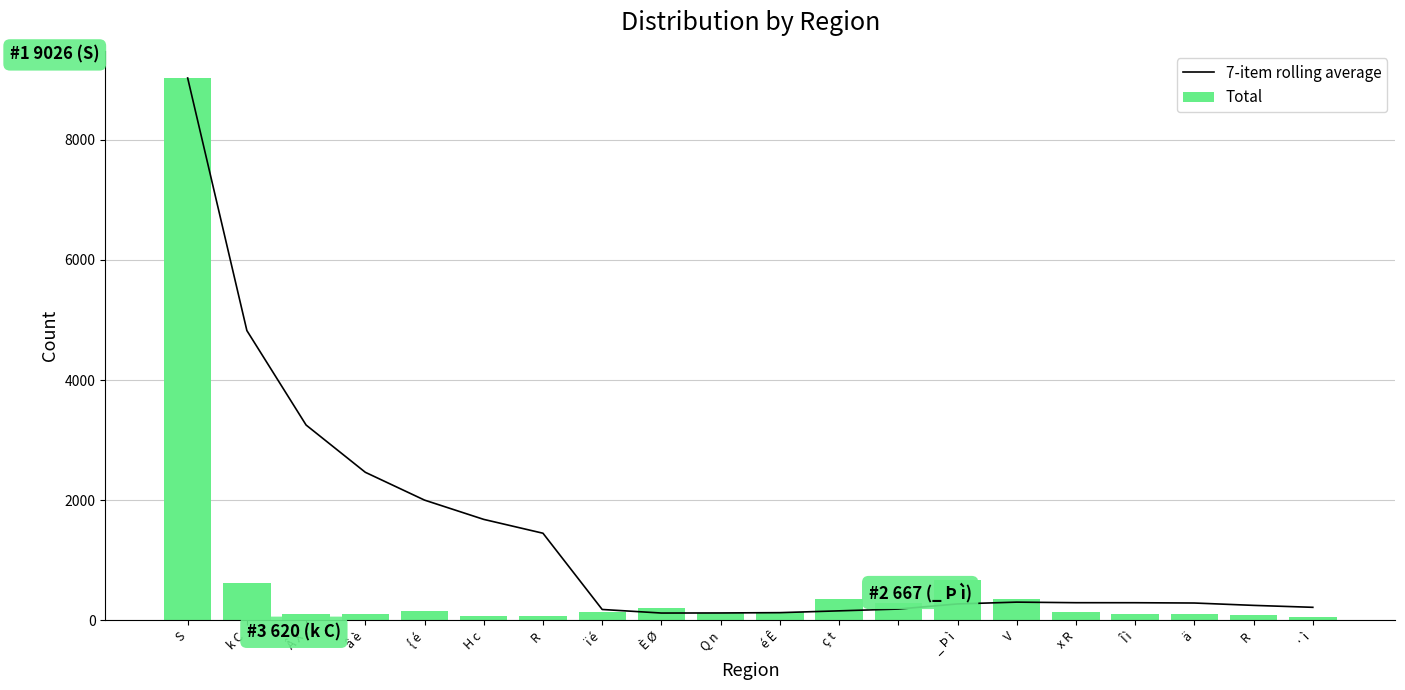

What is the difference between the 7-item rolling average values at · ì and é Ê?

88.7